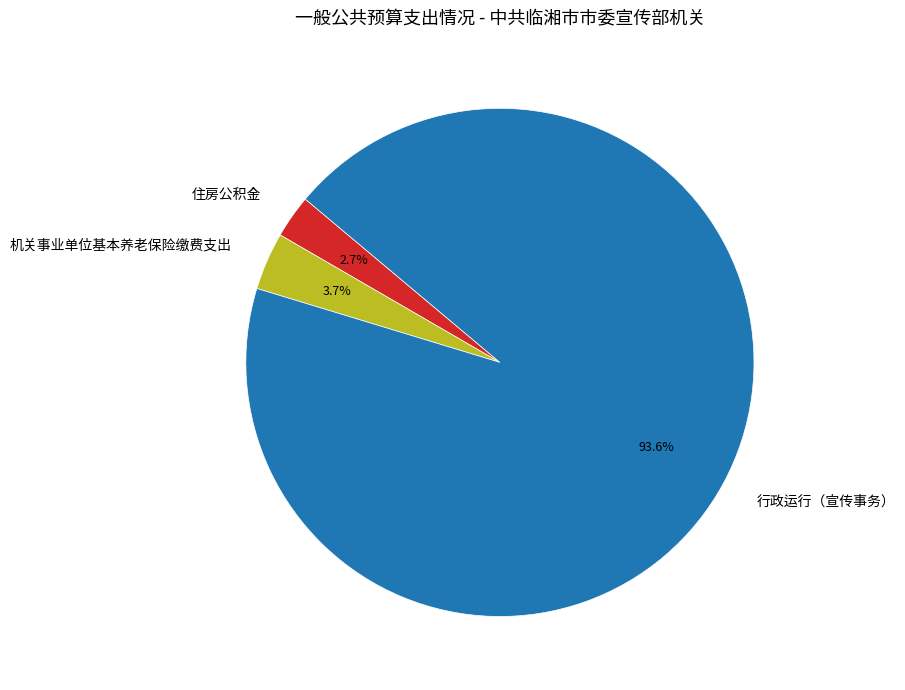

How many slices are in this pie chart?

3